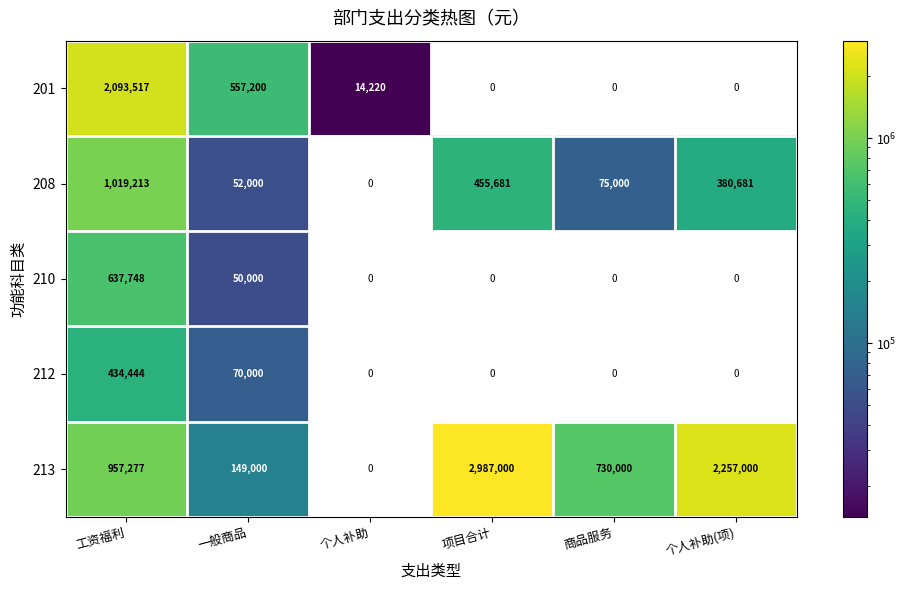

What is the difference between the highest and lowest values at 工资福利?

1659073